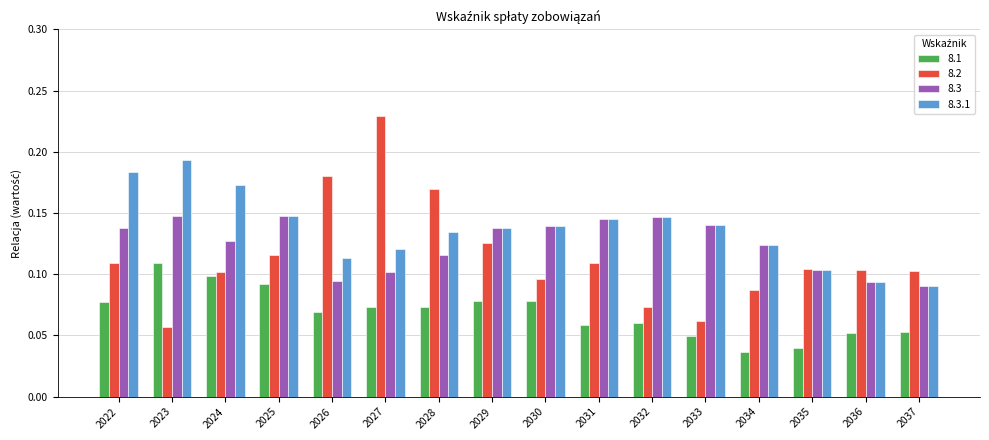

Rank the series at 2026 from highest to lowest value.

8.2, 8.3.1, 8.3, 8.1